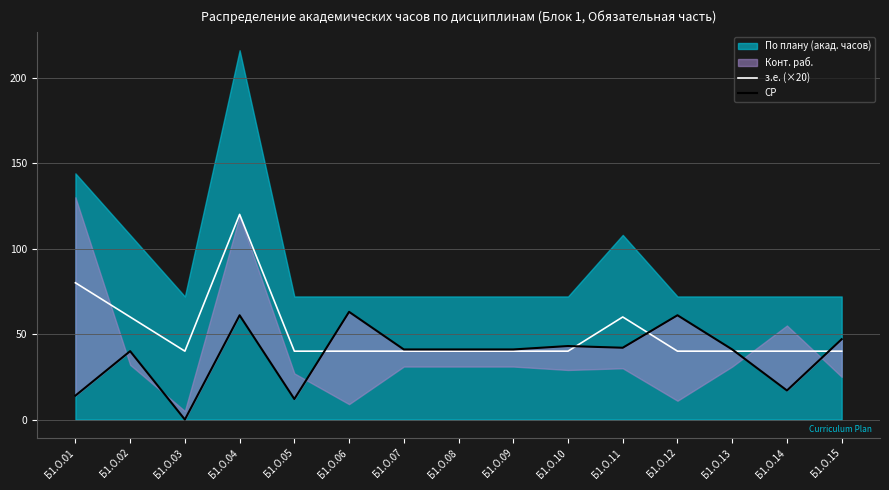

Is it true that СР equals 41 at Б1.О.08?

True